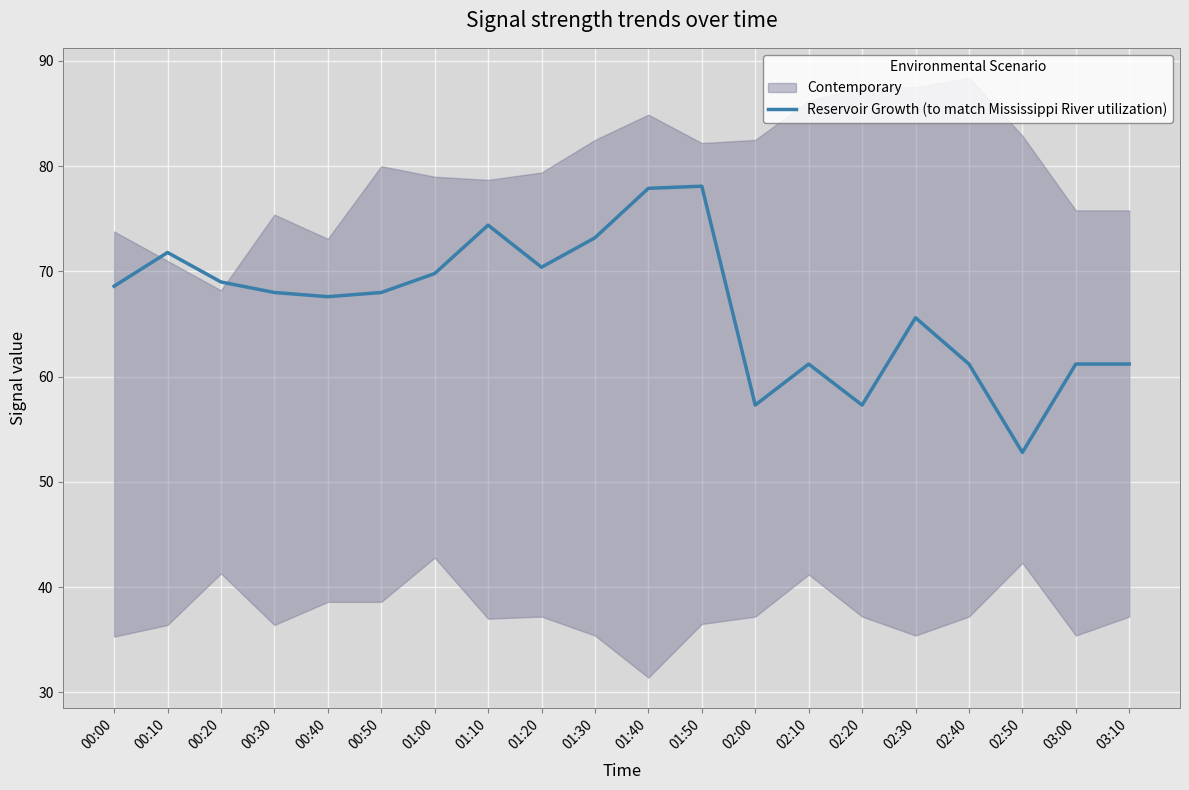

What is the sum of the values at 01:40 and 01:30?

151.1